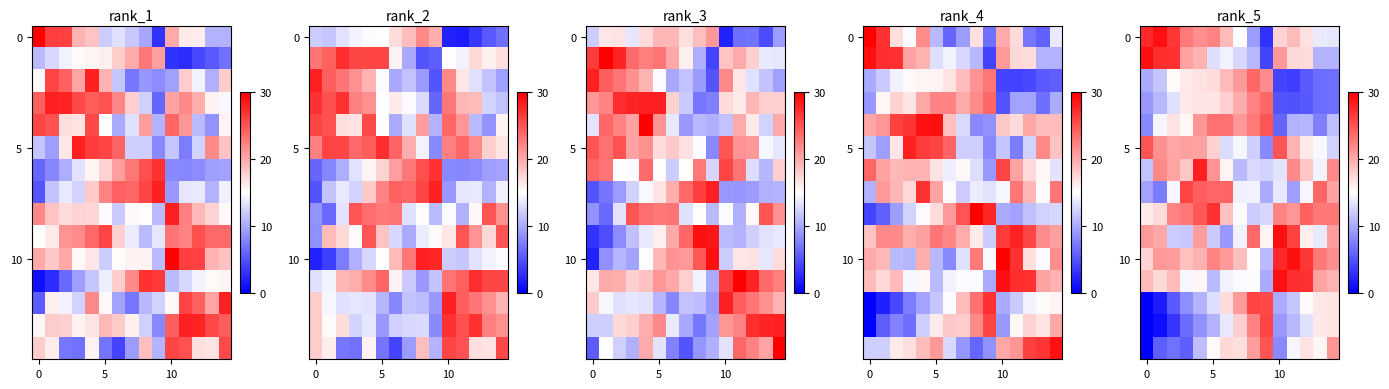

At how many categories does at least one series exceed 15?

15